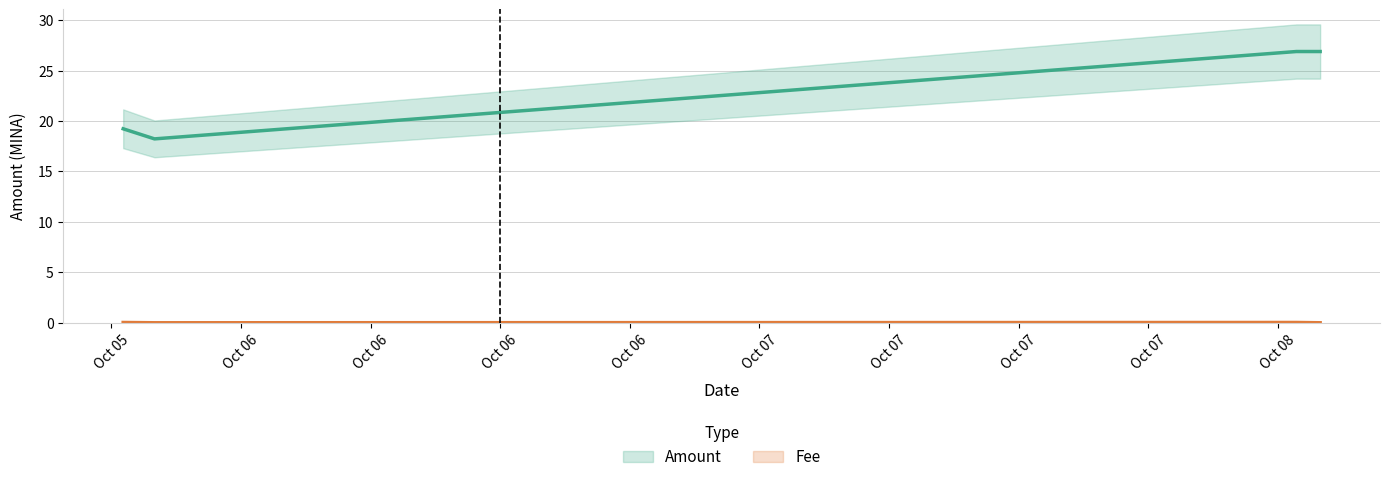

True or false: Fee and Amount intersect in this chart.

False